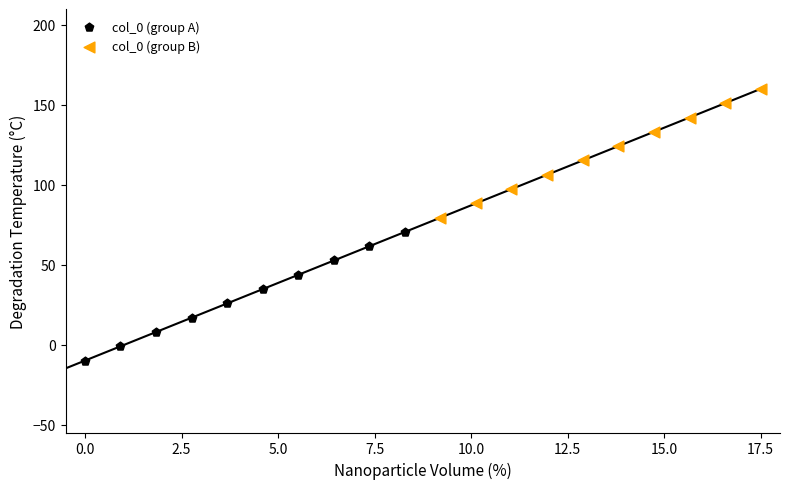

Which series contains the highest Y value?

col_0 (group B)